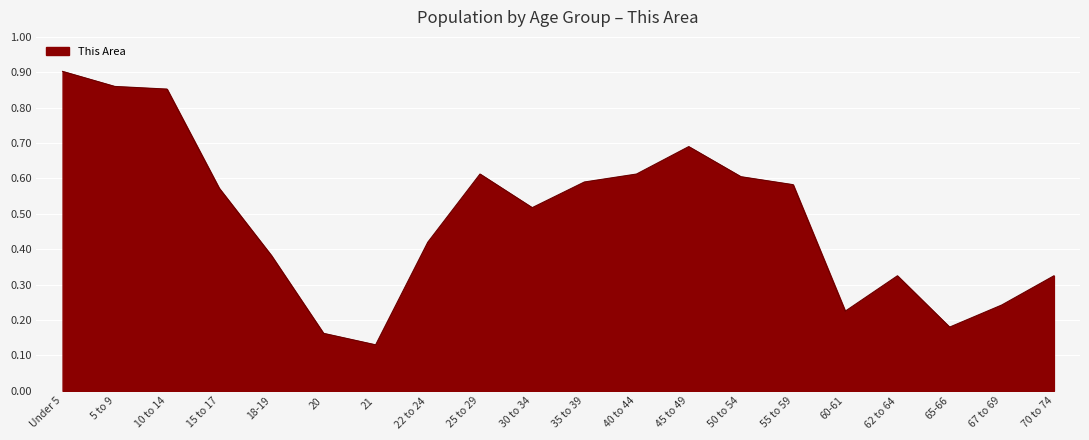

Is it true that the value at 55 to 59 is 1.0?

False